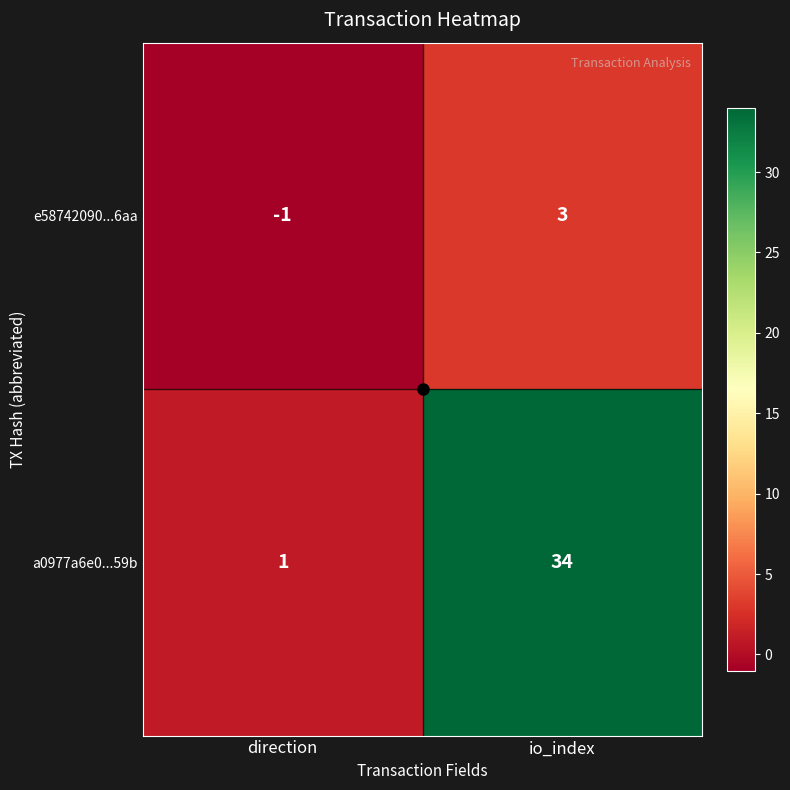

At which label is e58742090...6aa closest to 1?

direction